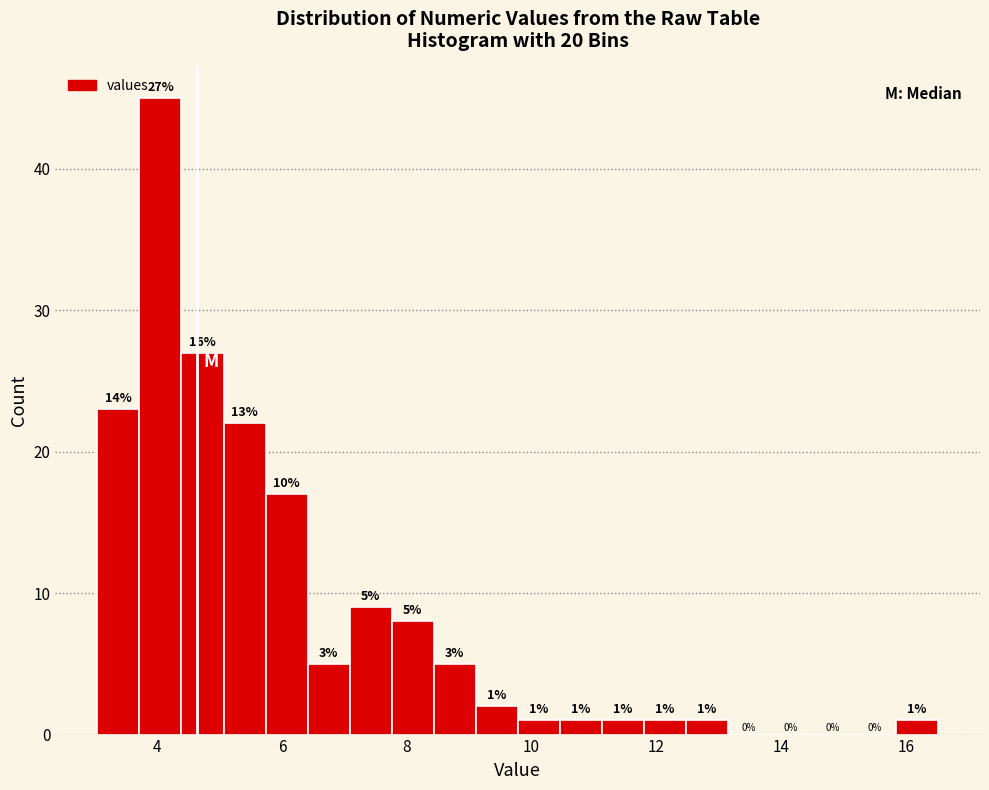

Around what value on the x-axis is the tallest bar? Give the approximate position of its centre, as read against the axis.

4.0